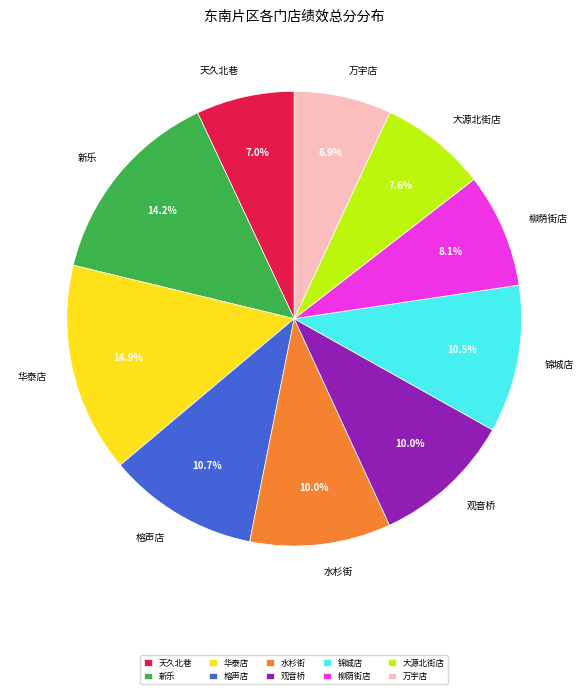

Approximately how many times larger is the value at 水杉街 compared to 观音桥?

1.0